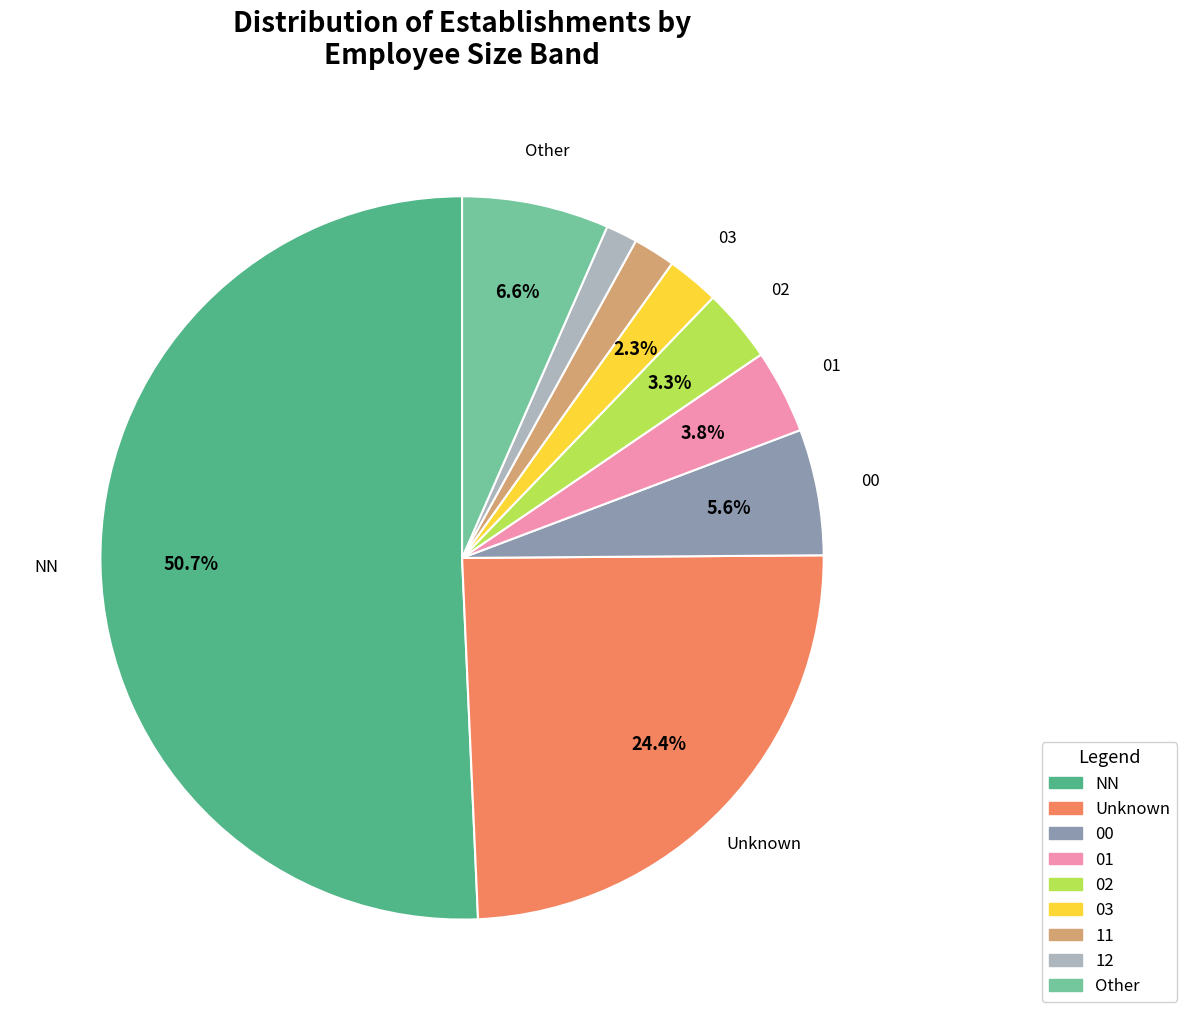

How many segments does this pie chart have?

9